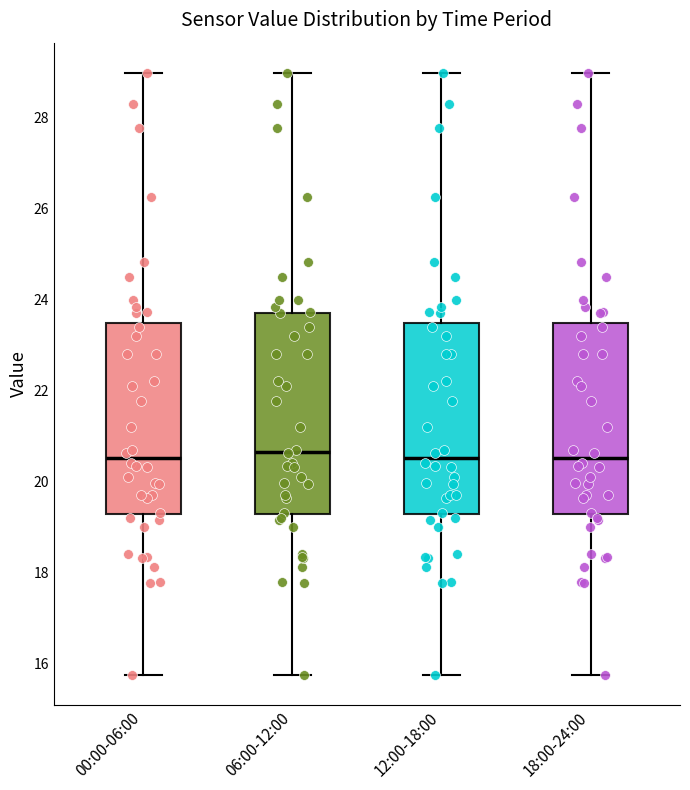

Reading left to right, read every box against the y-axis: the position of its median line, the range the box covers, and the ends of its whiskers. The values are not printed on the chart, so give them approximately, as read against the axis.

00:00-06:00: median 20.6, box 19.2 to 23.4, whiskers 15.8 to 29.0
06:00-12:00: median 20.6, box 19.2 to 23.8, whiskers 15.8 to 29.0
12:00-18:00: median 20.6, box 19.2 to 23.4, whiskers 15.8 to 29.0
18:00-24:00: median 20.6, box 19.2 to 23.4, whiskers 15.8 to 29.0